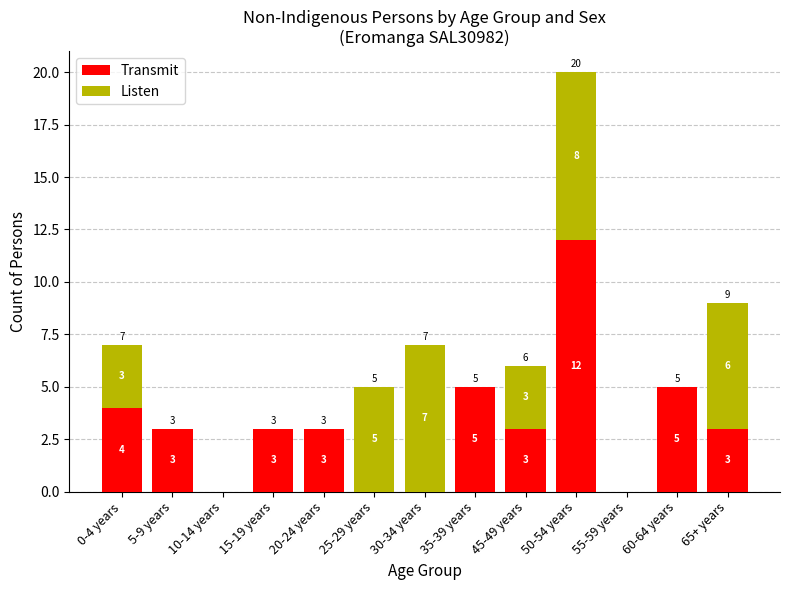

What are all the series names shown in the legend?

Transmit, Listen